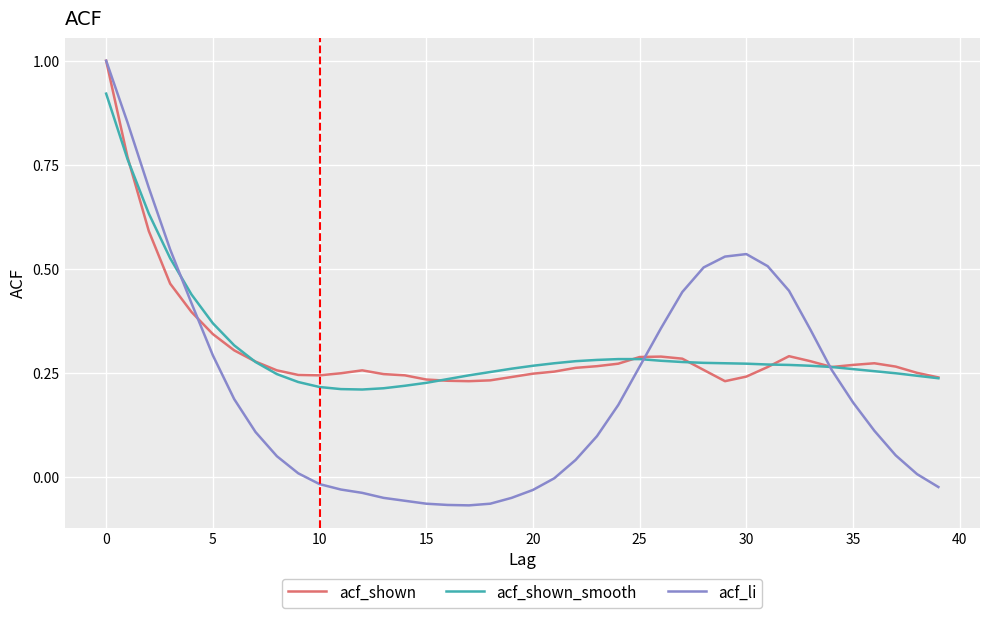

What is the greatest value displayed?

1.0